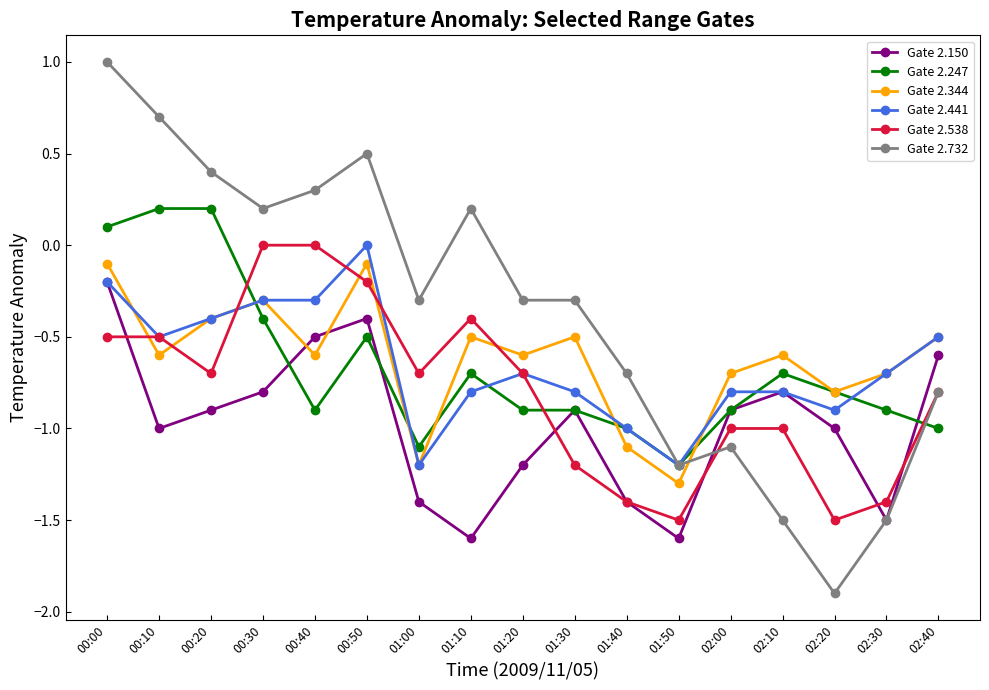

What is the greatest value displayed?

1.0